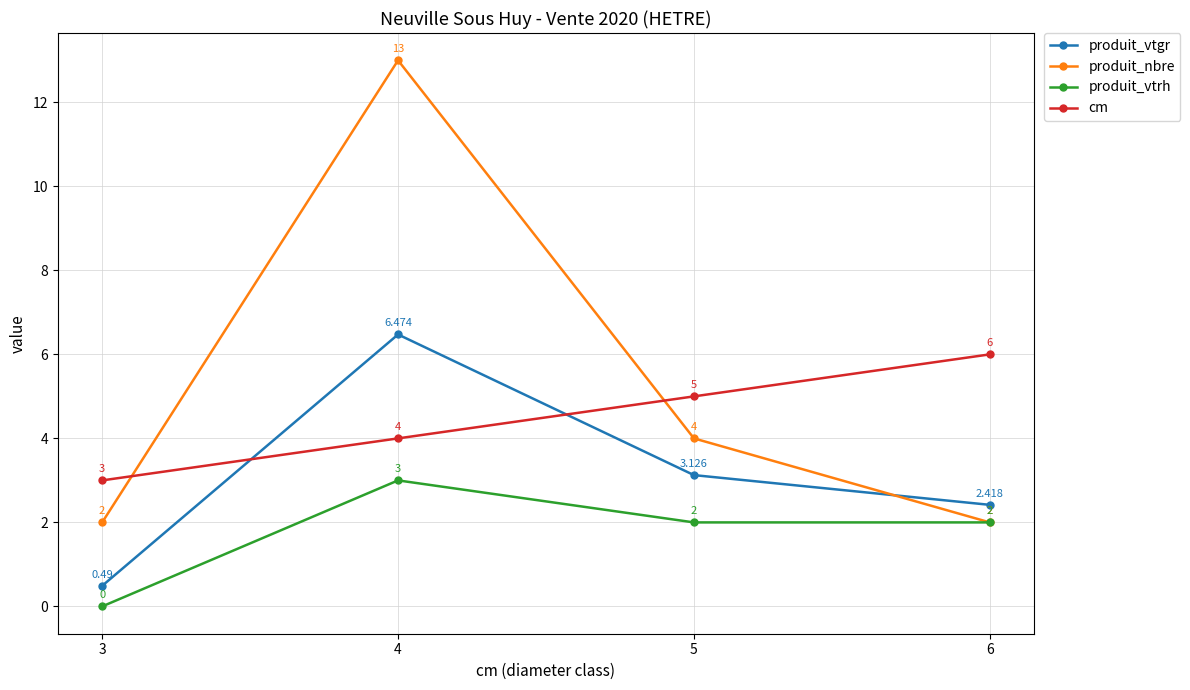

True or false: produit_vtrh has a value of 0.0 at 3.

True